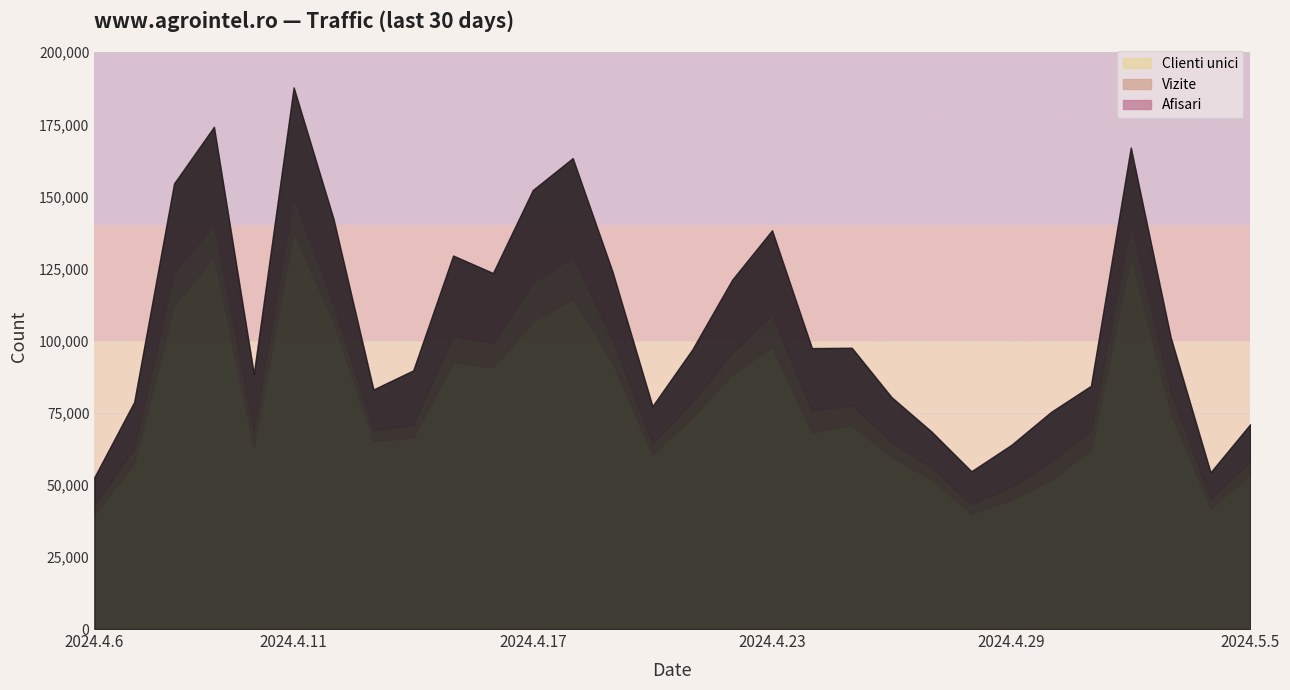

What position from the left is 2024.4.6?

1